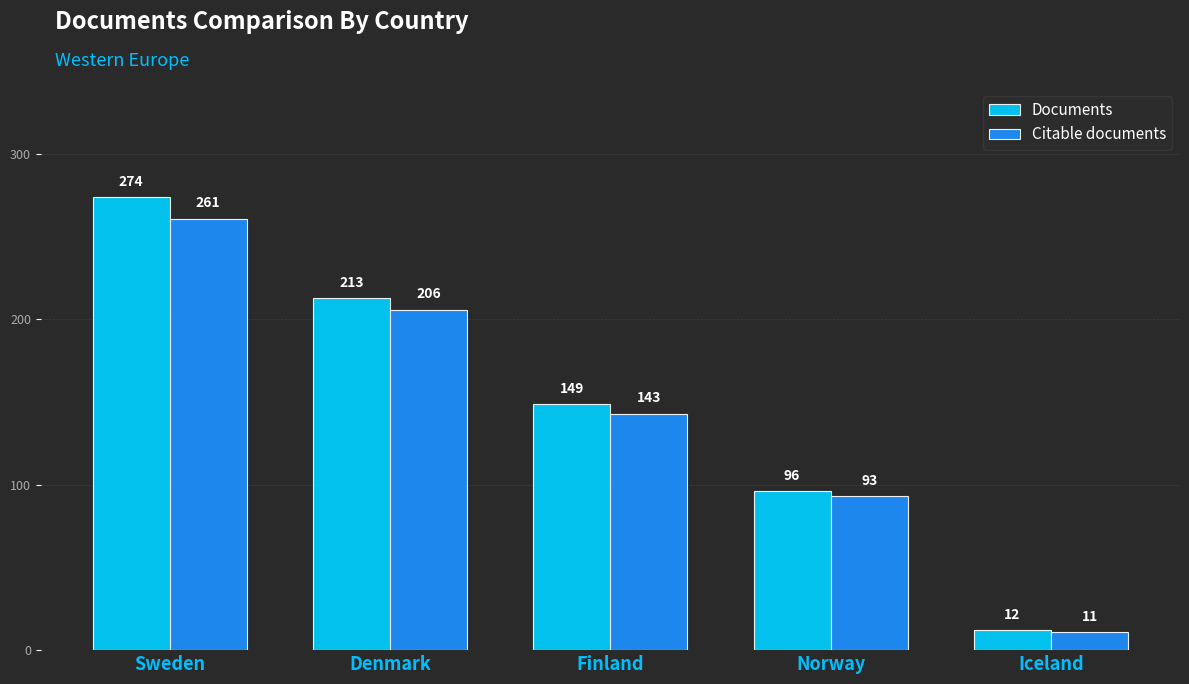

How many groups of bars are there?

5